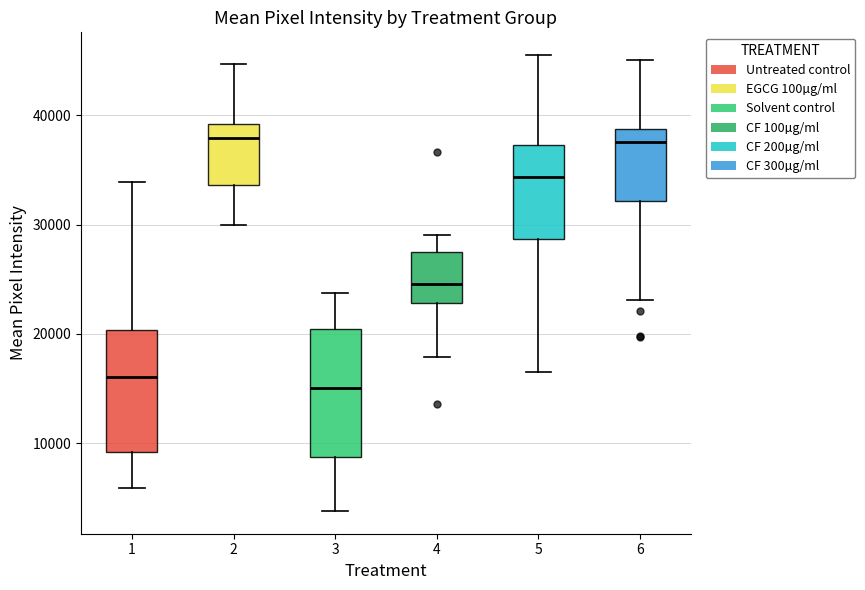

Reading left to right, transcribe this box plot: for each box, give where its median line is, the range the box spans, and where its two whiskers end, as read against the y-axis. The values are not printed on the chart, so give them approximately, as read against the axis.

1: median 16000, box 9000 to 20000, whiskers 6000 to 34000
2: median 38000, box 34000 to 39000, whiskers 30000 to 45000
3: median 15000, box 9000 to 20000, whiskers 4000 to 24000
4: median 25000, box 23000 to 27000, whiskers 18000 to 29000
5: median 34000, box 29000 to 37000, whiskers 16000 to 46000
6: median 38000, box 32000 to 39000, whiskers 23000 to 45000